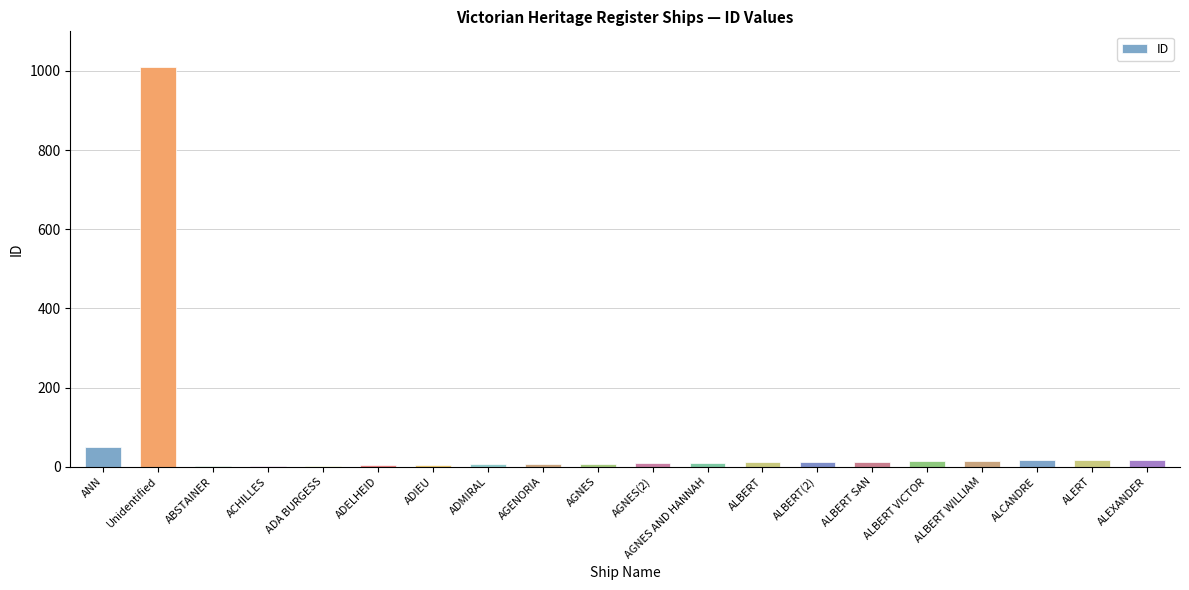

Are the bars horizontal?

No